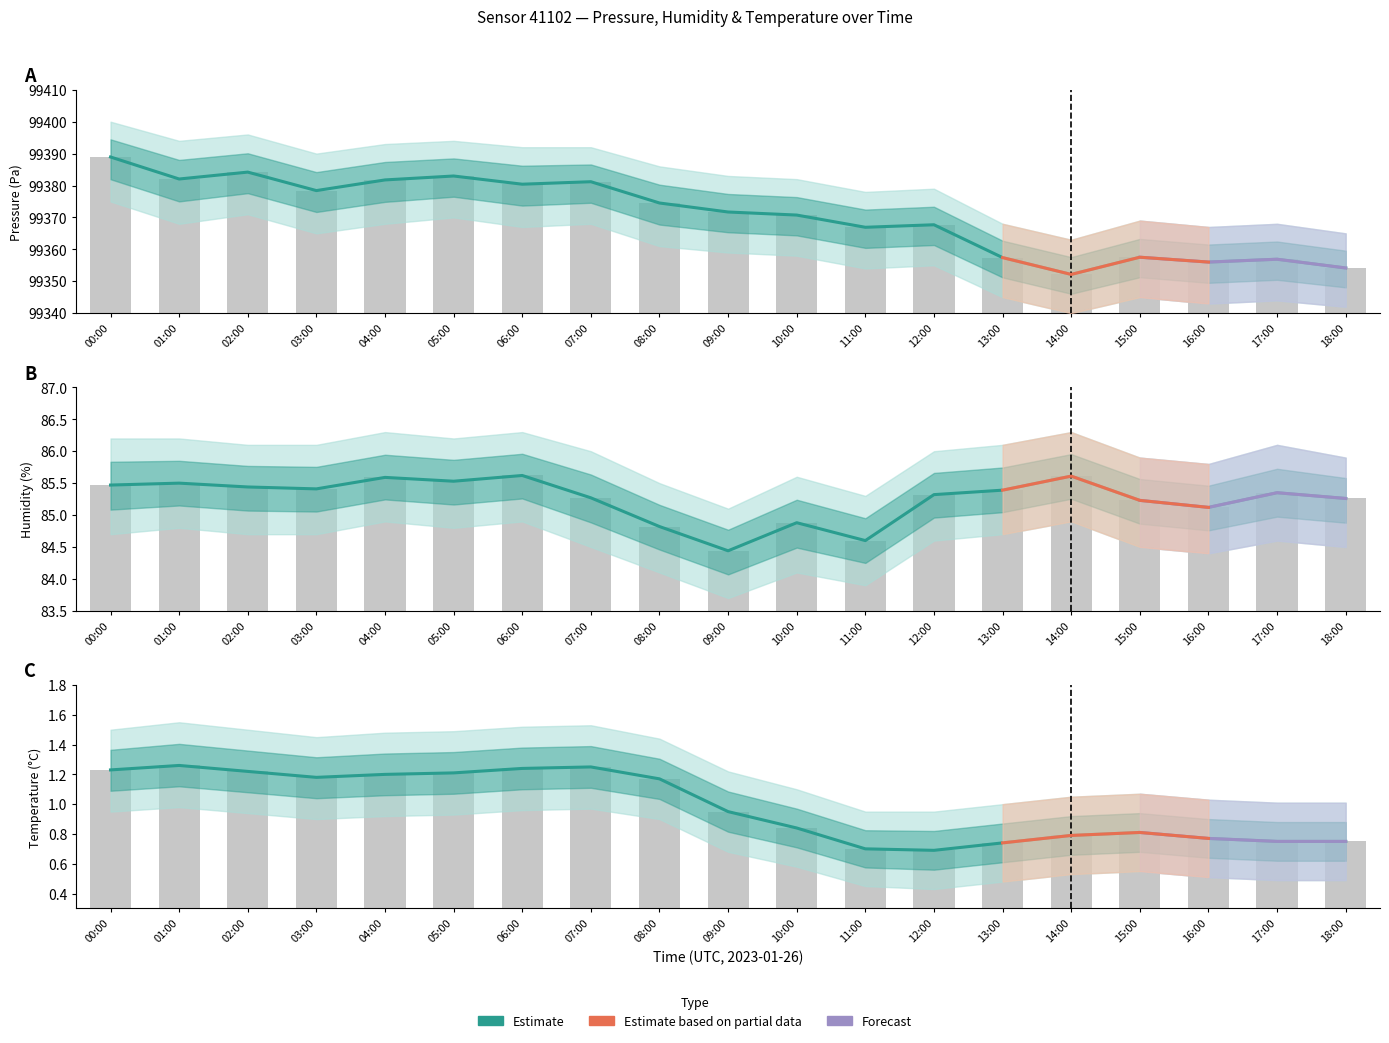

Rank the series by their maximum value, from lowest to highest.

temperature, temperature_upper, humidity, humidity_upper, pressure, pressure_upper